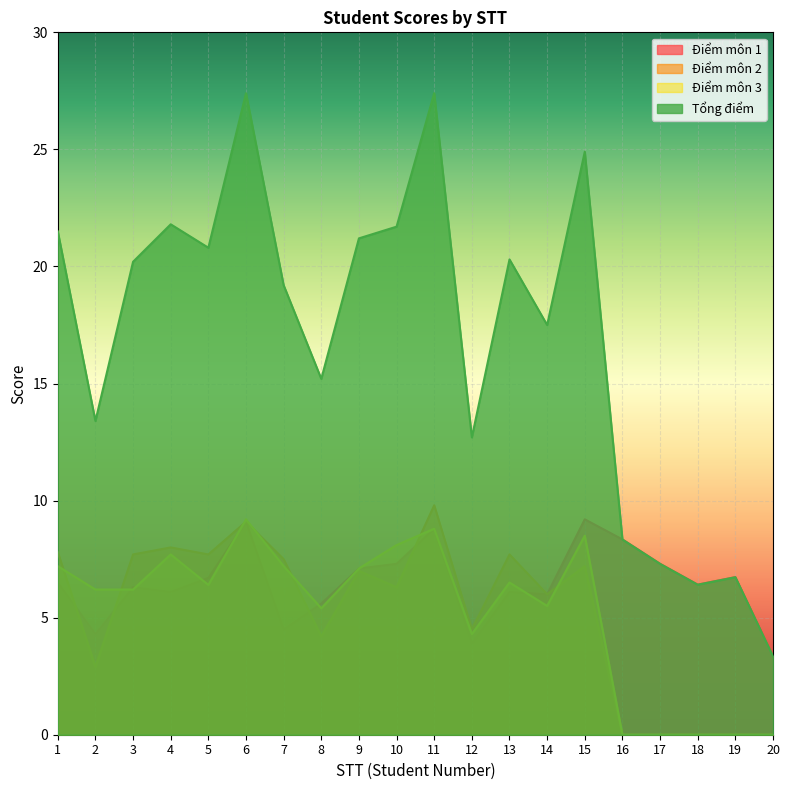

At which category does the chart reach its minimum across all series?

16